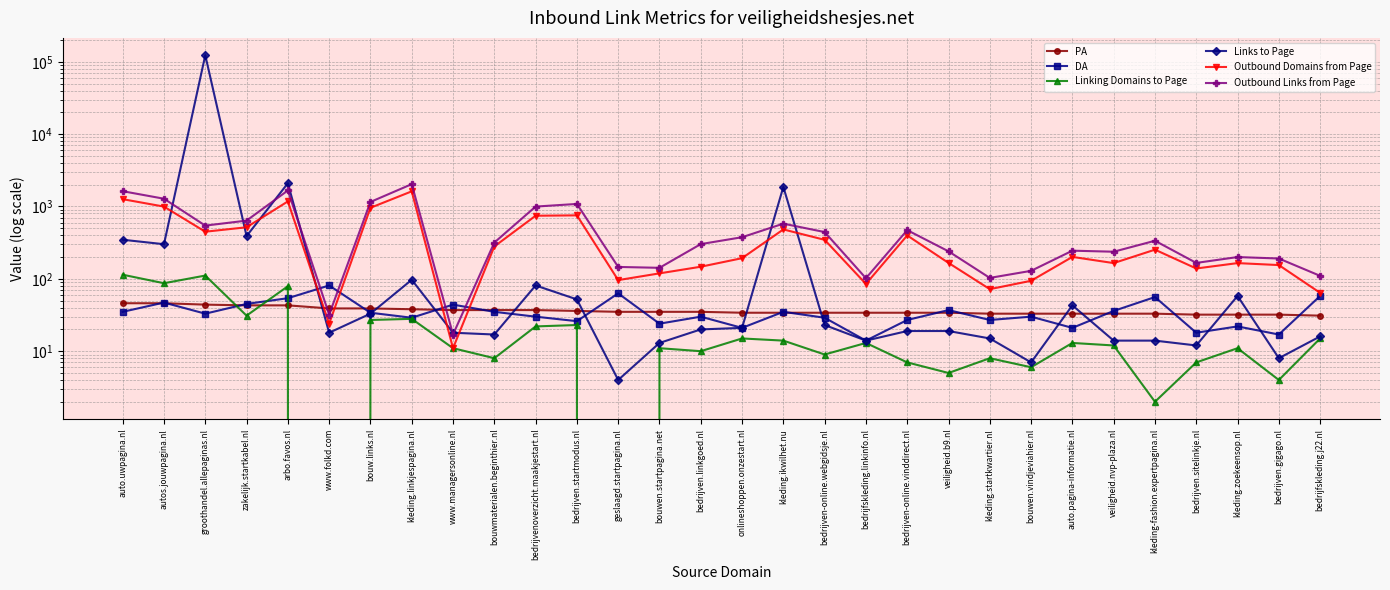

What is the total value across all series at bedrijven.sitelinkje.nl?

374